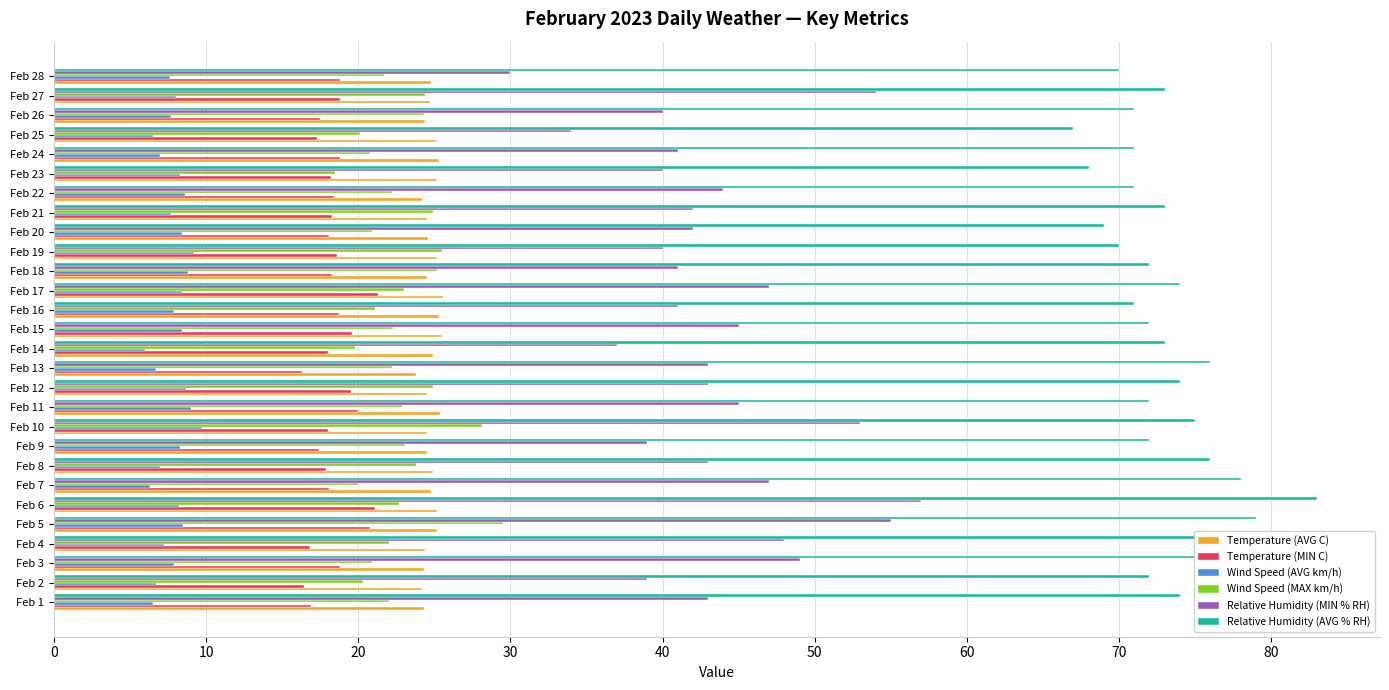

How many values in the Relative Humidity (MIN % RH) series are below 43?

13